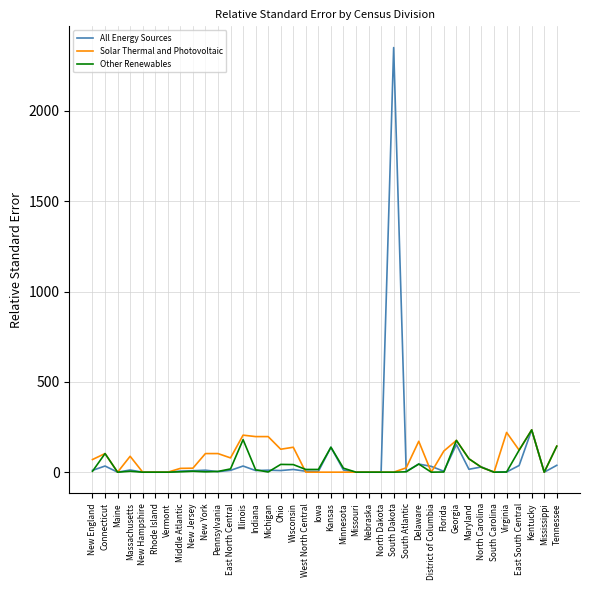

At which category is the sum across all series the highest?

South Dakota